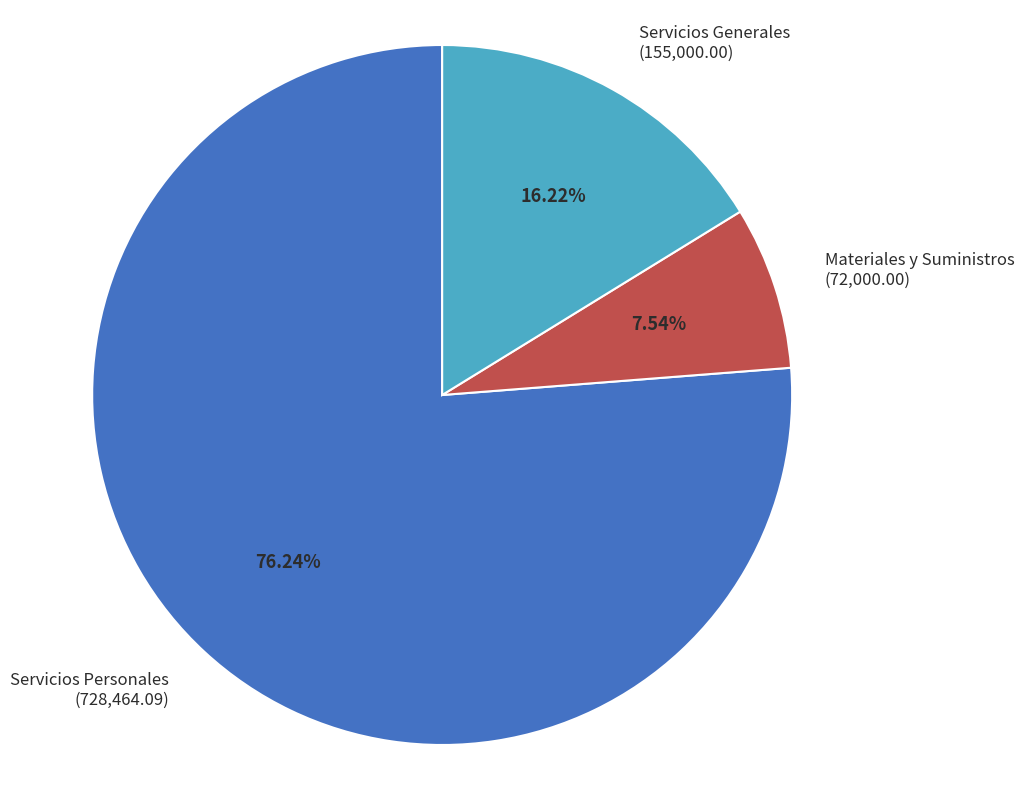

Which category accounts for the majority?

Servicios Personales (728,464.09)